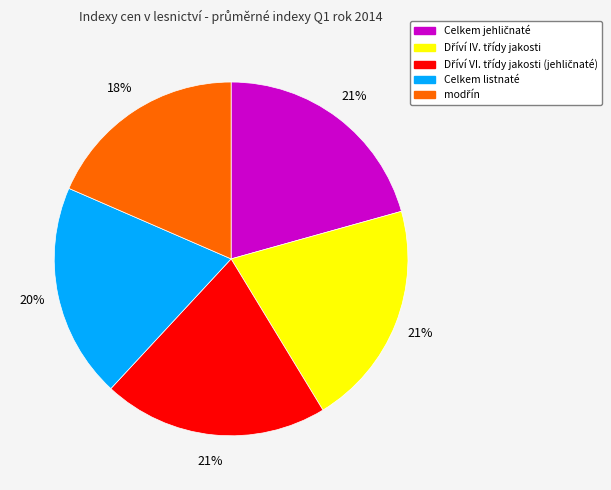

Does any single category account for the majority?

No